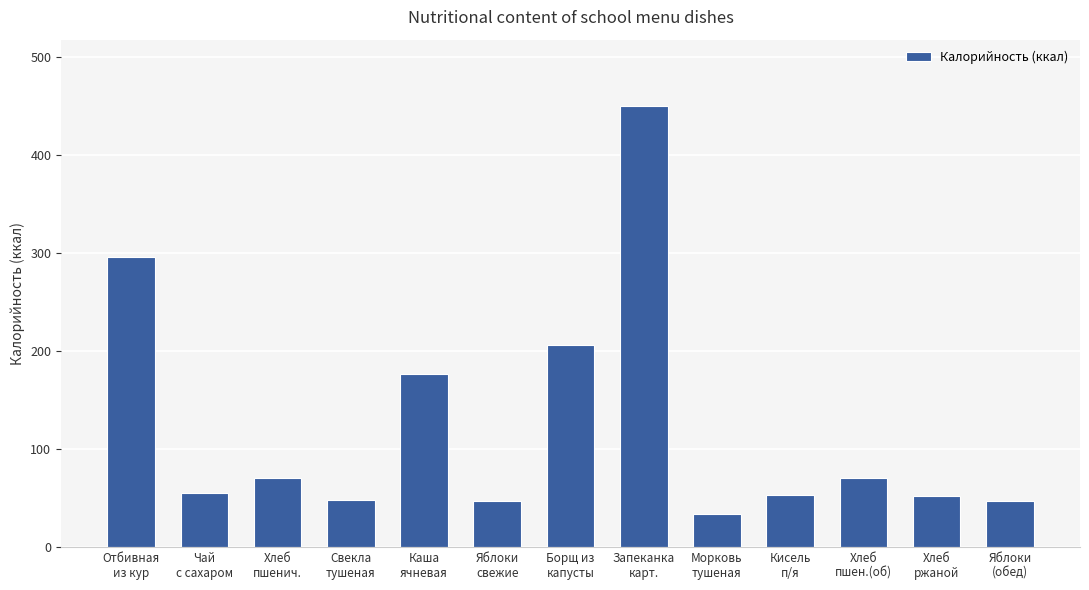

What is the label of the 8th bar from the right?

Яблоки
свежие